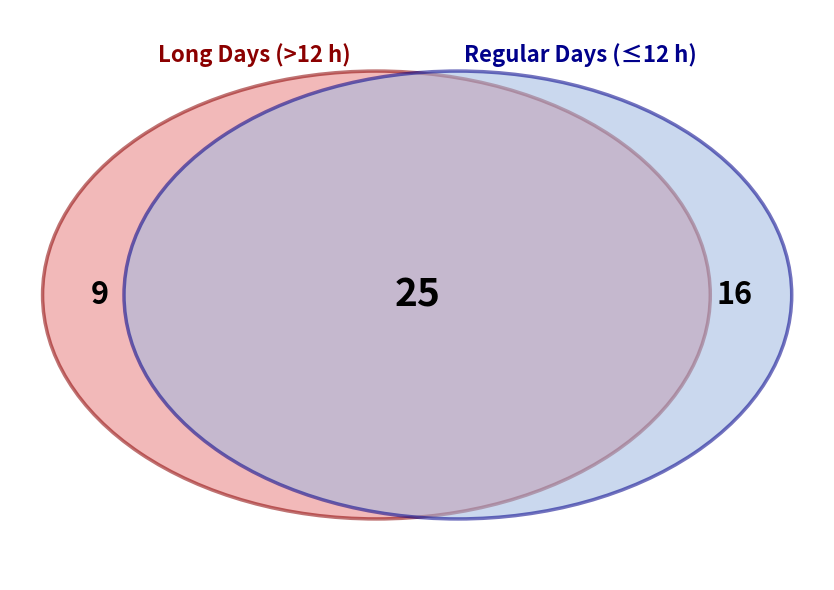

Does any single category account for the majority?

No